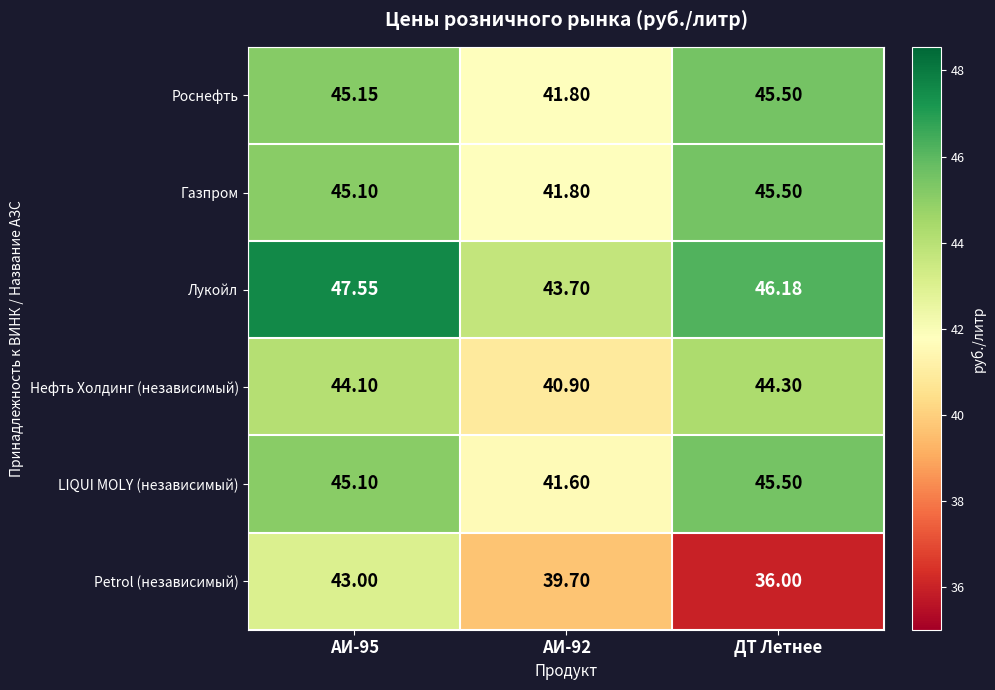

At which category is the sum across all series the highest?

АИ-95